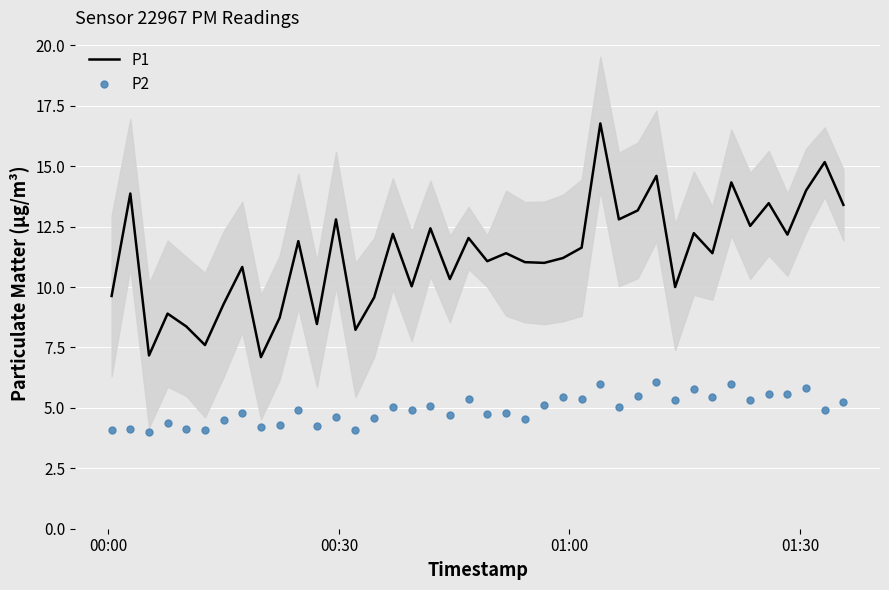

True or false: P2 and P1 cross at least once.

False